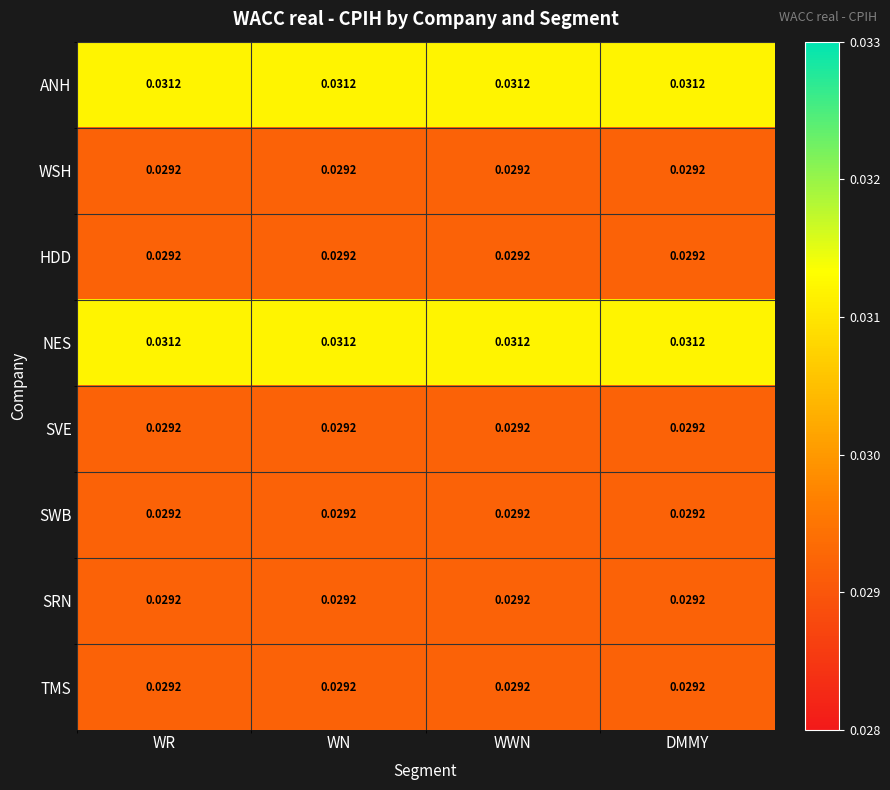

What is the total value across all series at WN?

0.2